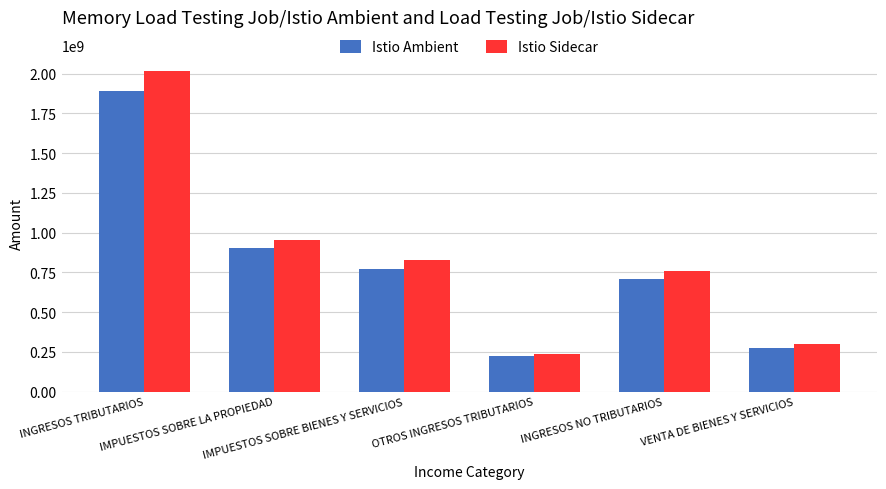

Is it true that Istio Sidecar equals 1235223743.5 at IMPUESTOS SOBRE BIENES Y SERVICIOS?

False